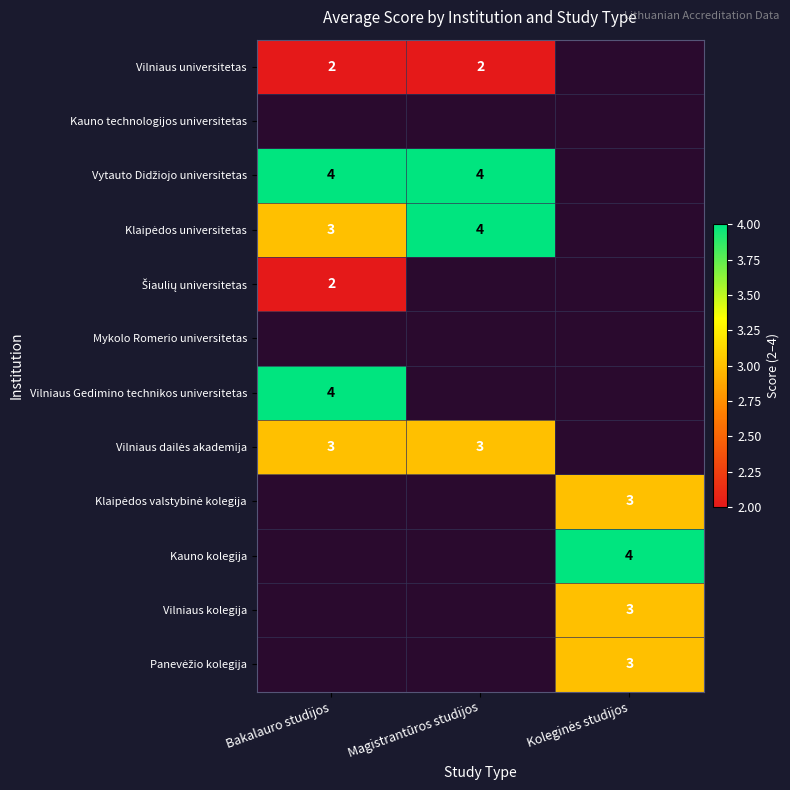

Which category has the highest value in the Šiaulių universitetas series?

Bakalauro studijos